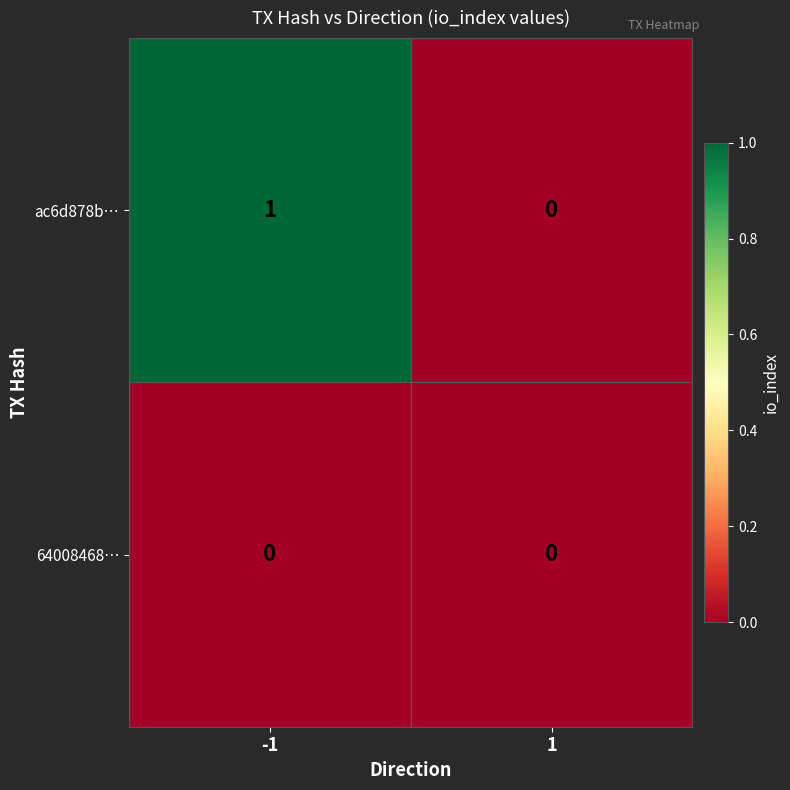

Which series has the widest spread of values?

ac6d878b…